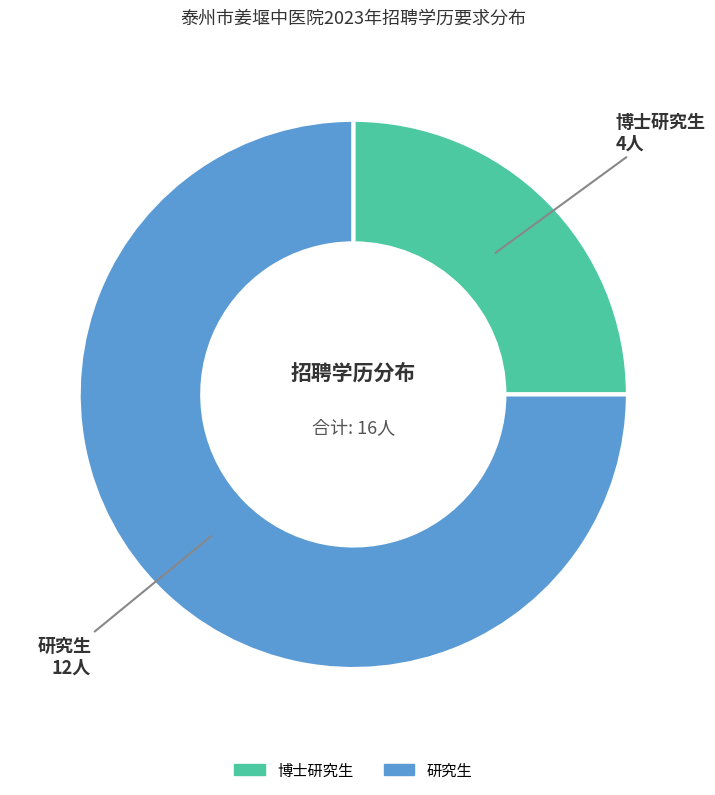

Which slice represents more than half of the pie?

研究生